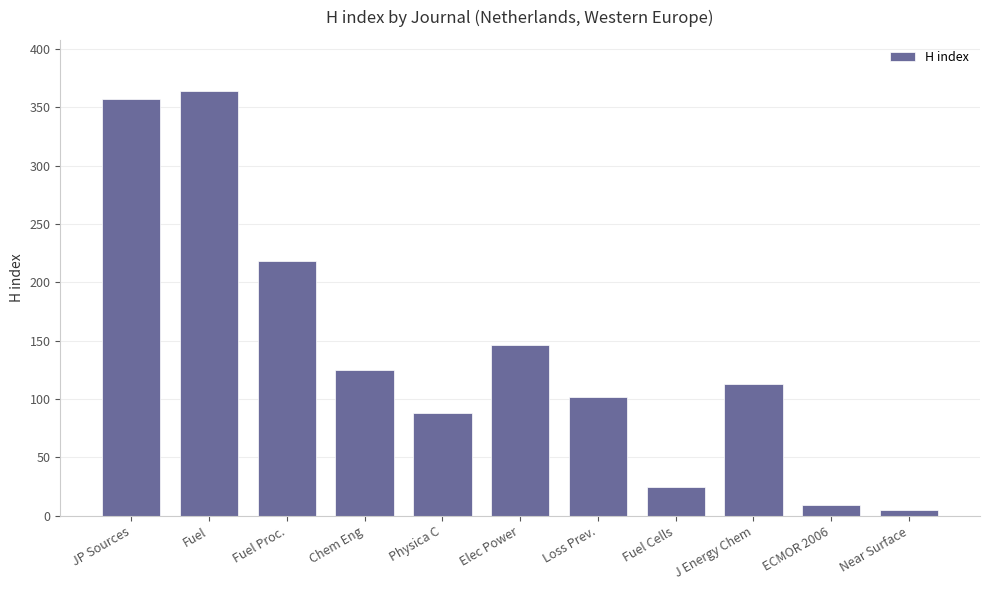

Rank the categories by value from highest to lowest.

Fuel, JP Sources, Fuel Proc., Elec Power, Chem Eng, J Energy Chem, Loss Prev., Physica C, Fuel Cells, ECMOR 2006, Near Surface